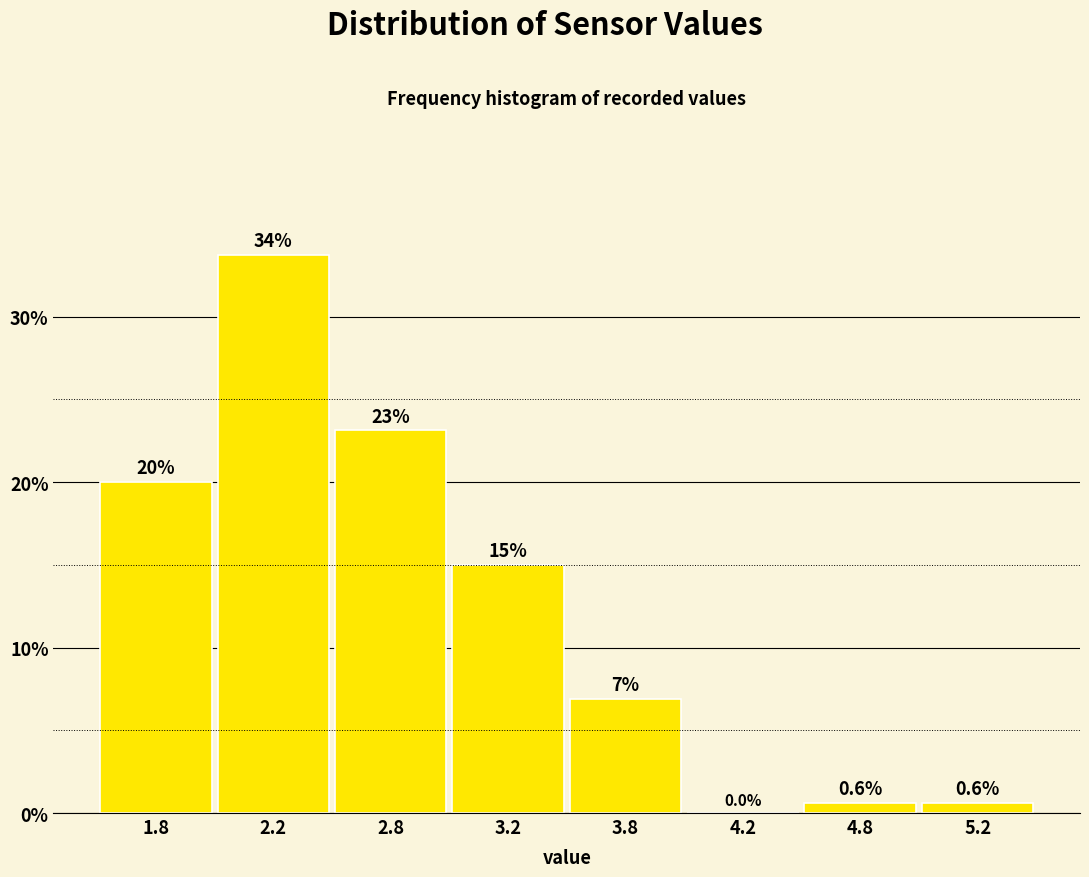

Reading left to right, extract all data points from this chart.

1.8=20.0	2.2=33.8	2.8=23.1	3.2=15.0	3.8=6.9	4.2=0.0	4.8=0.6	5.2=0.6